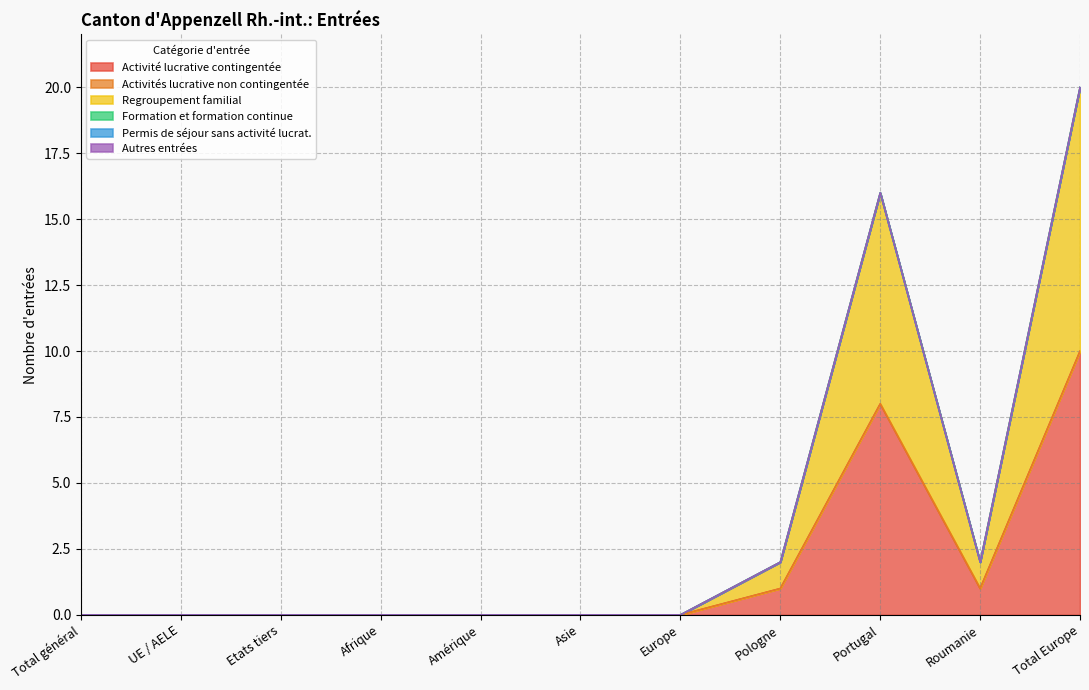

What are all the series names shown in the legend?

Activité lucrative contingentée, Activités lucrative non contingentée, Regroupement familial, Formation et formation continue, Permis de séjour sans activité lucrat., Autres entrées